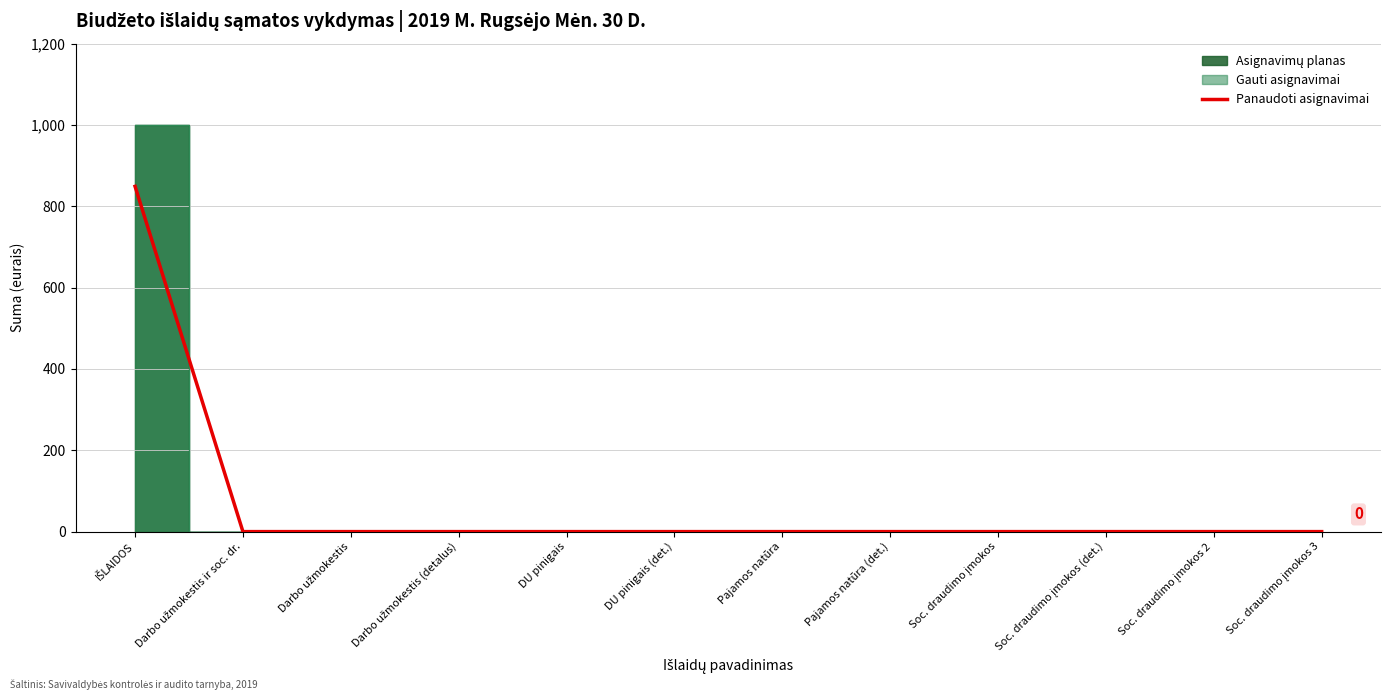

What is the label of the 11th point from the left?

Soc. draudimo įmokos 2